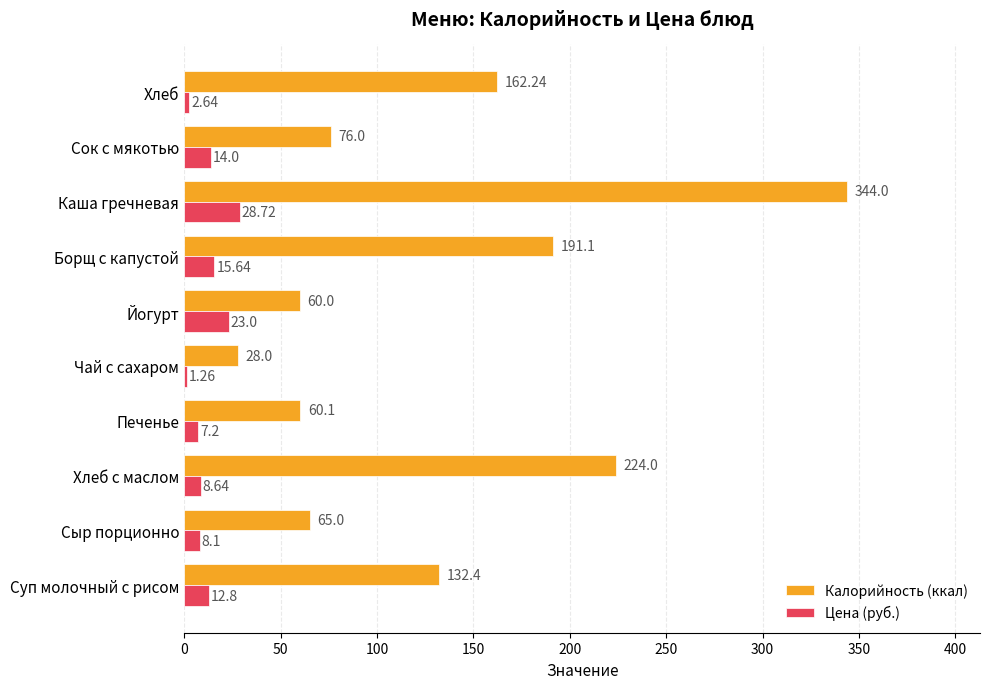

At how many categories does at least one series exceed 99?

5